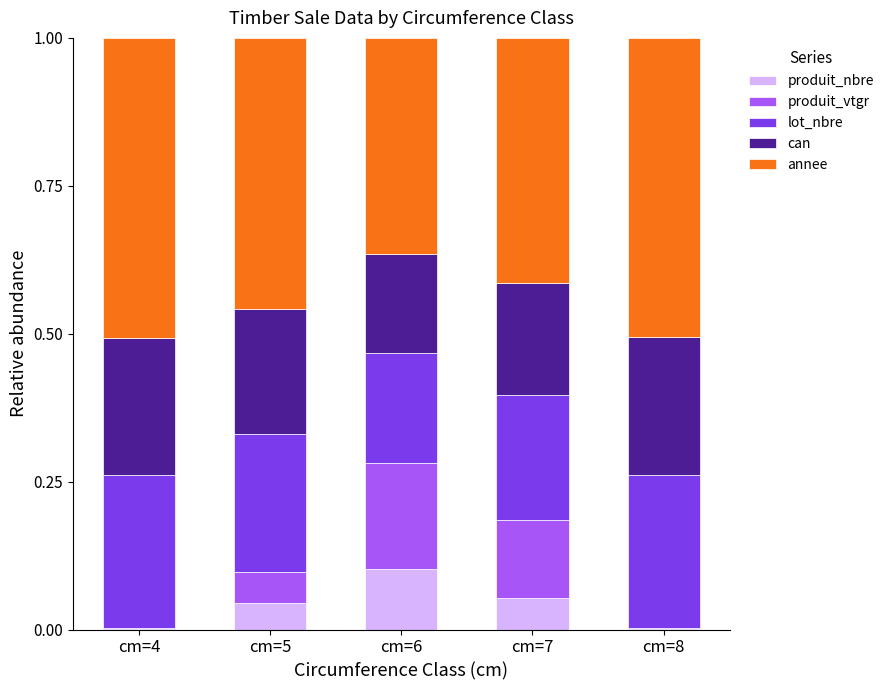

What is the total value across all series at cm=7?

1.0